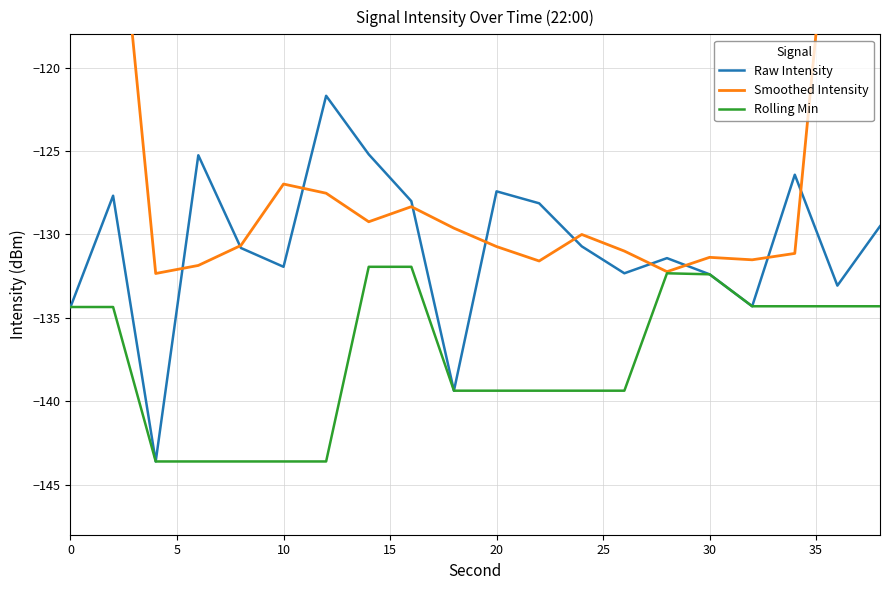

The Rolling Min series shows -143.6 at 10. True or false?

True